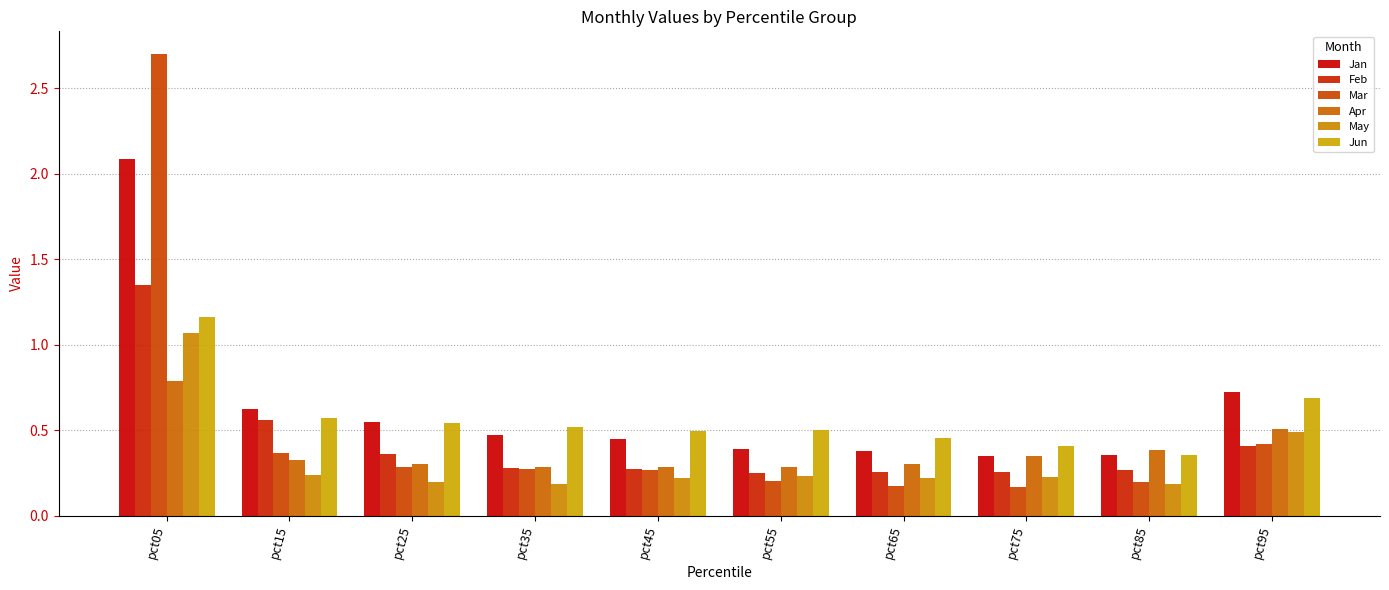

Which series has the widest spread of values?

Mar